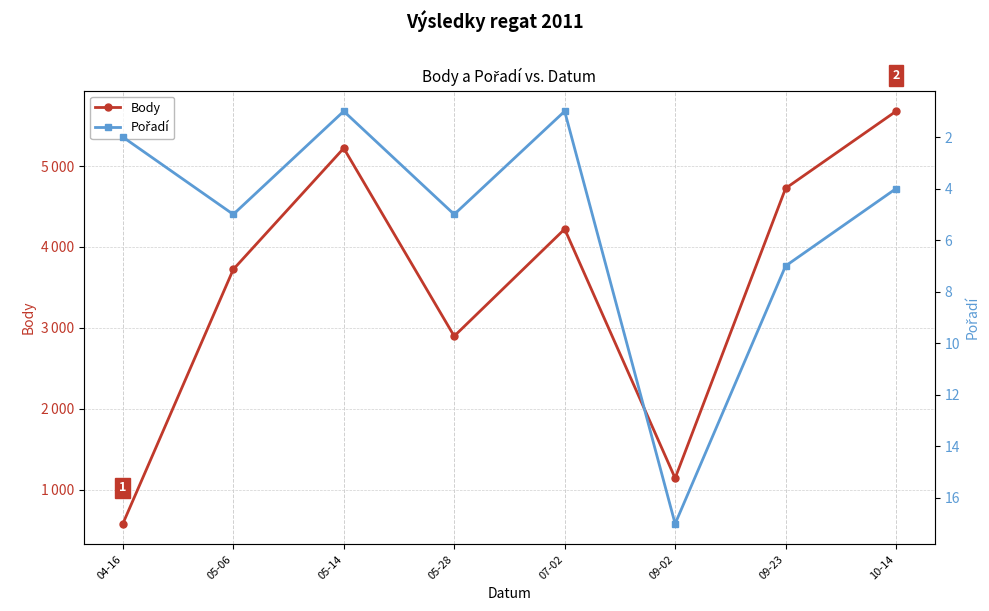

At which label does Body first exceed 4221?

05-14